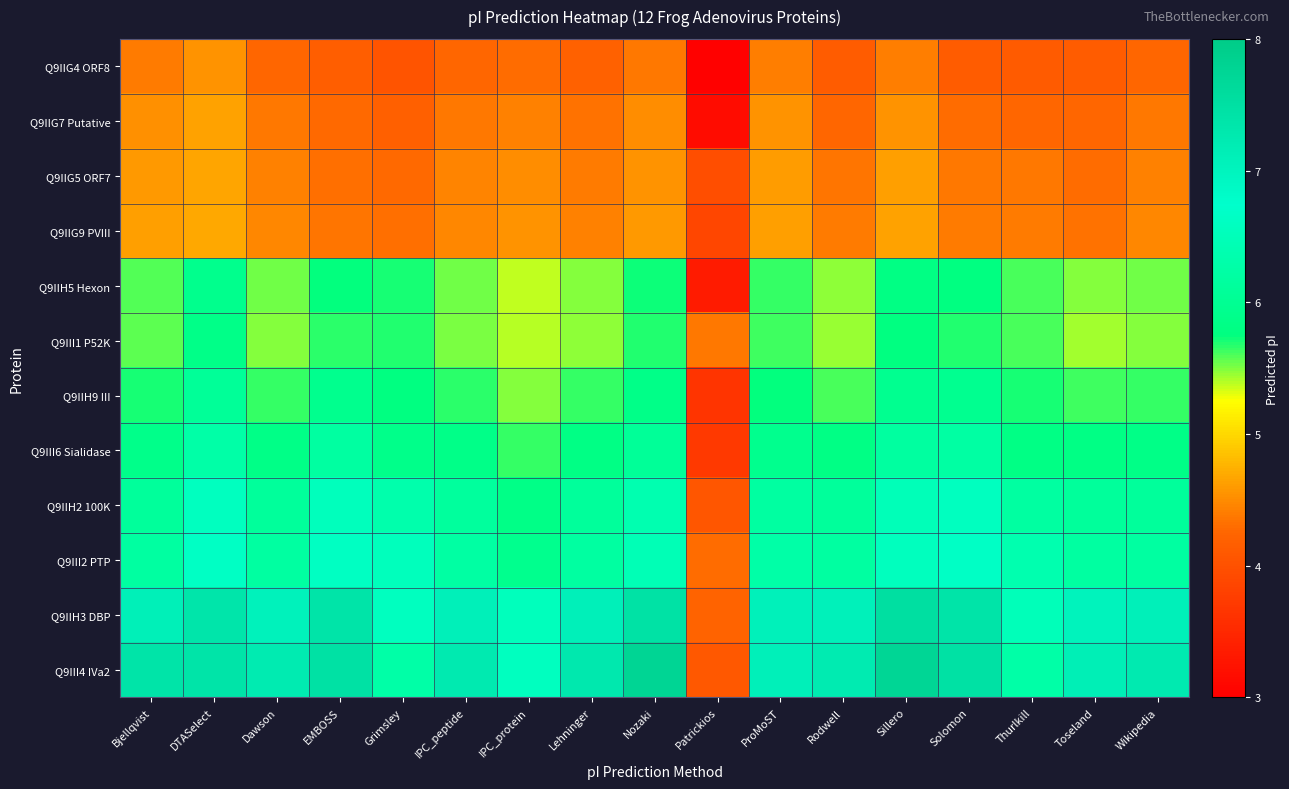

Rank the series at IPC_protein from lowest to highest value.

Q9IIG4 ORF8, Q9IIG7 Putative, Q9IIG5 ORF7, Q9IIG9 PVIII, Q9IIH5 Hexon, Q9III1 P52K, Q9IIH9 III, Q9III6 Sialidase, Q9IIH2 100K, Q9III2 PTP, Q9IIH3 DBP, Q9III4 IVa2